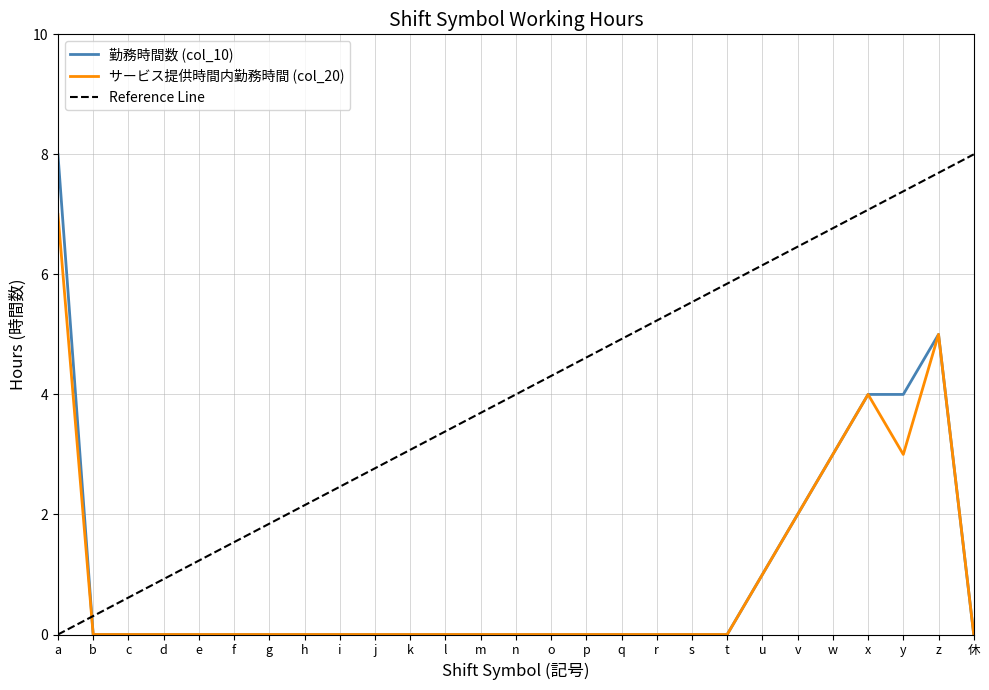

At which label does 勤務時間数 (col_10) reach its minimum?

b